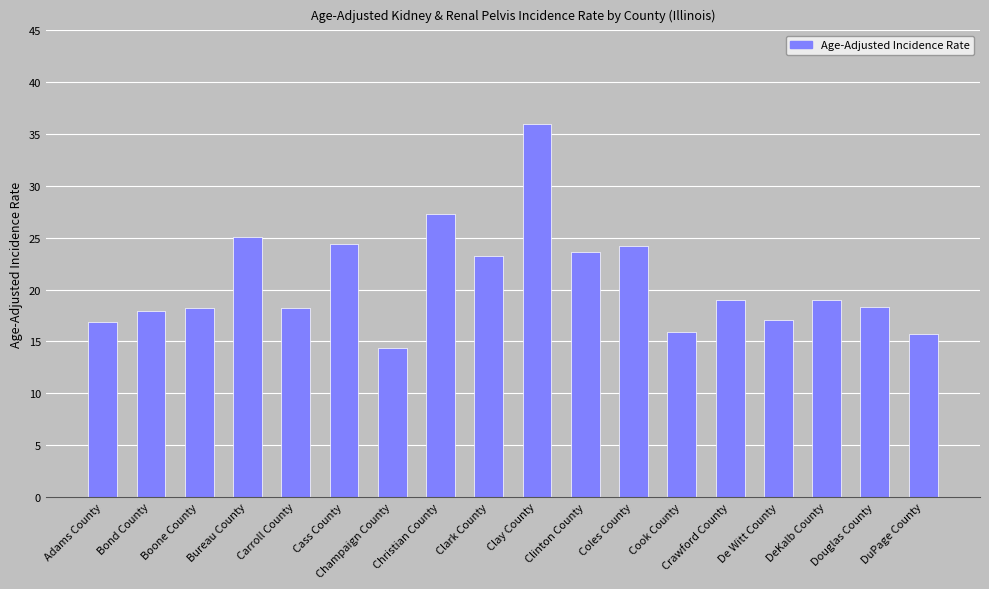

The chart shows a value of 36.2 at Cass County. True or false?

False